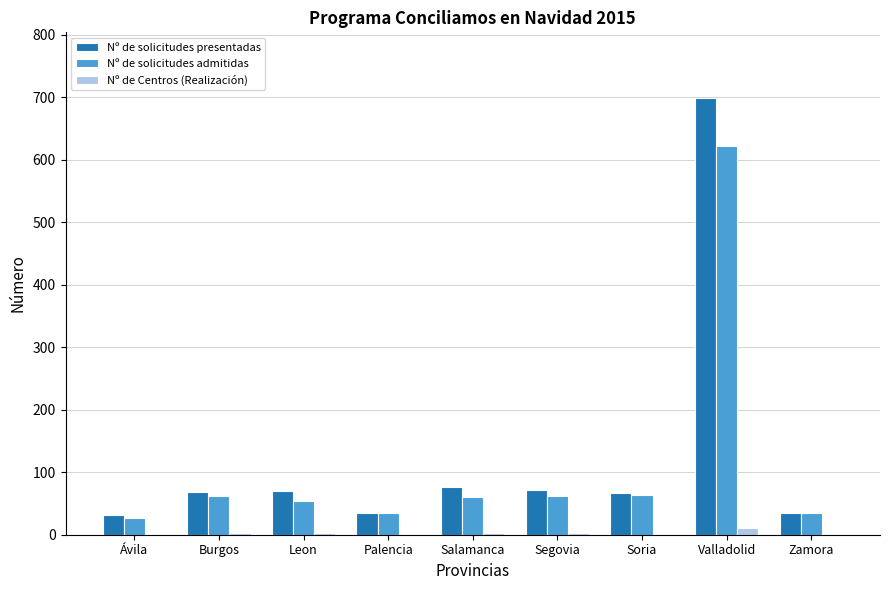

What are all the series names shown in the legend?

Nº de solicitudes presentadas, Nº de solicitudes admitidas, Nº de Centros (Realización)